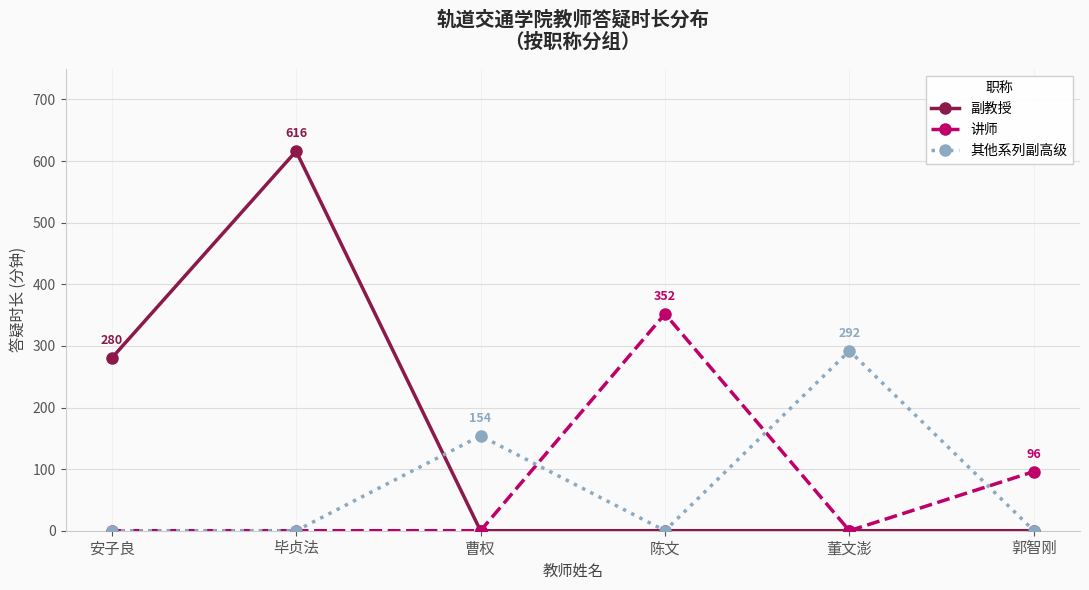

What is the sum of all 讲师 values?

448